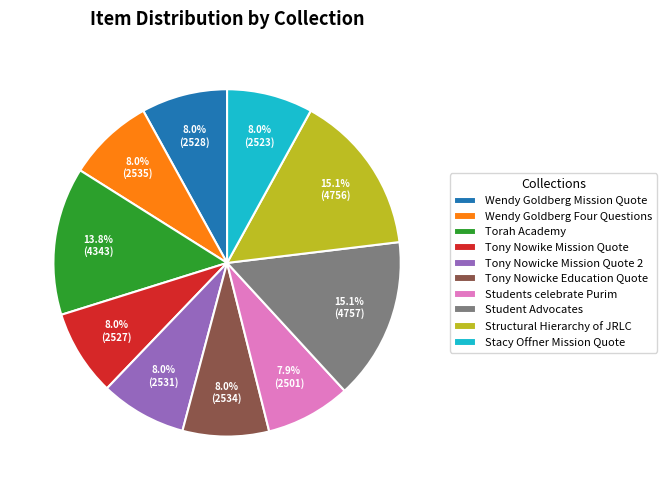

Is Wendy Goldberg Four Questions the majority of the pie?

No